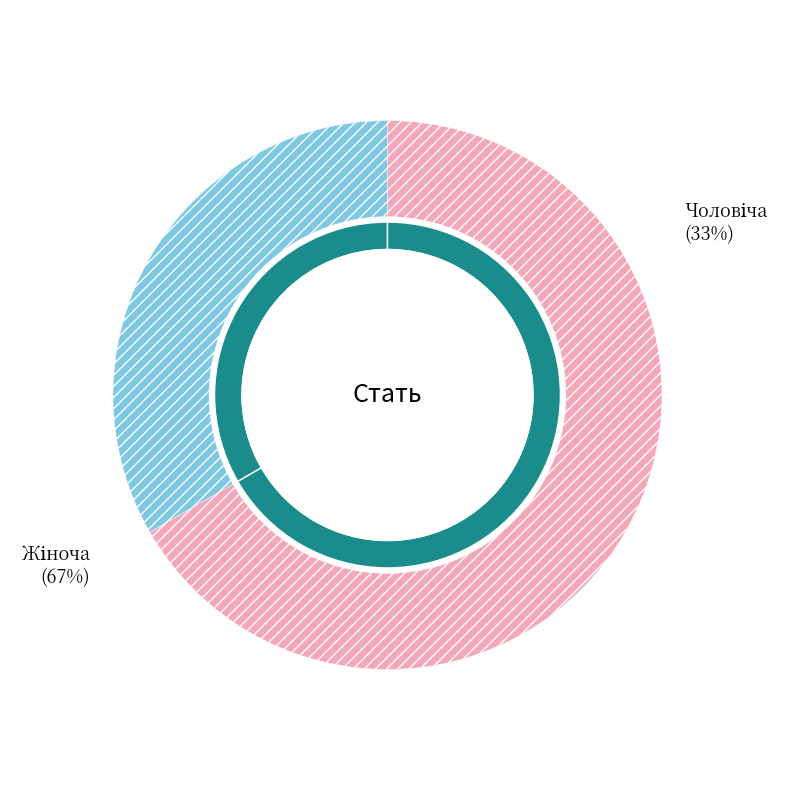

To the nearest percent, what is the combined percentage of Жіноча and Чоловіча?

100%